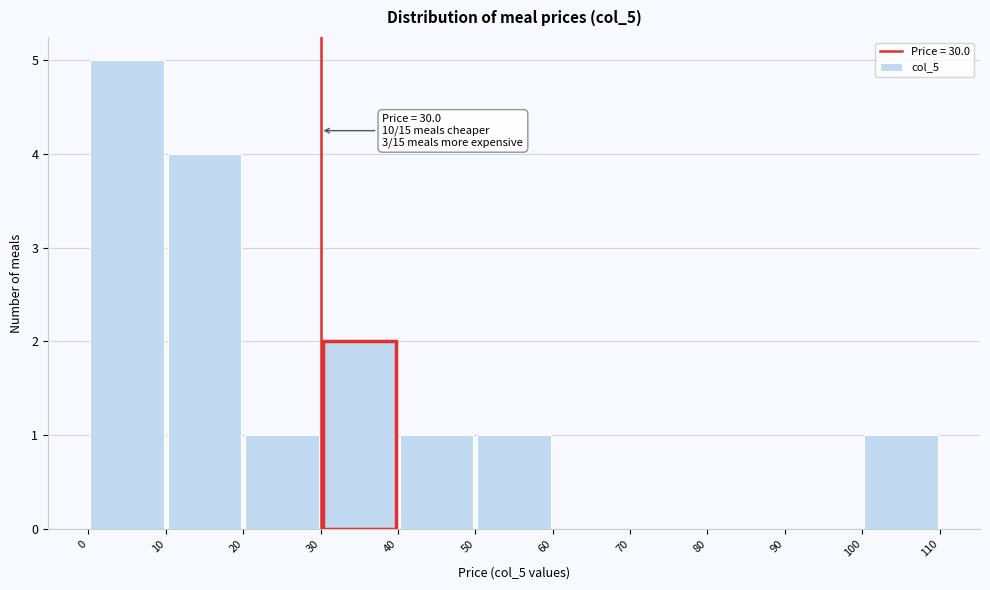

Over which range of the x-axis is the bar tallest?

0 to 10